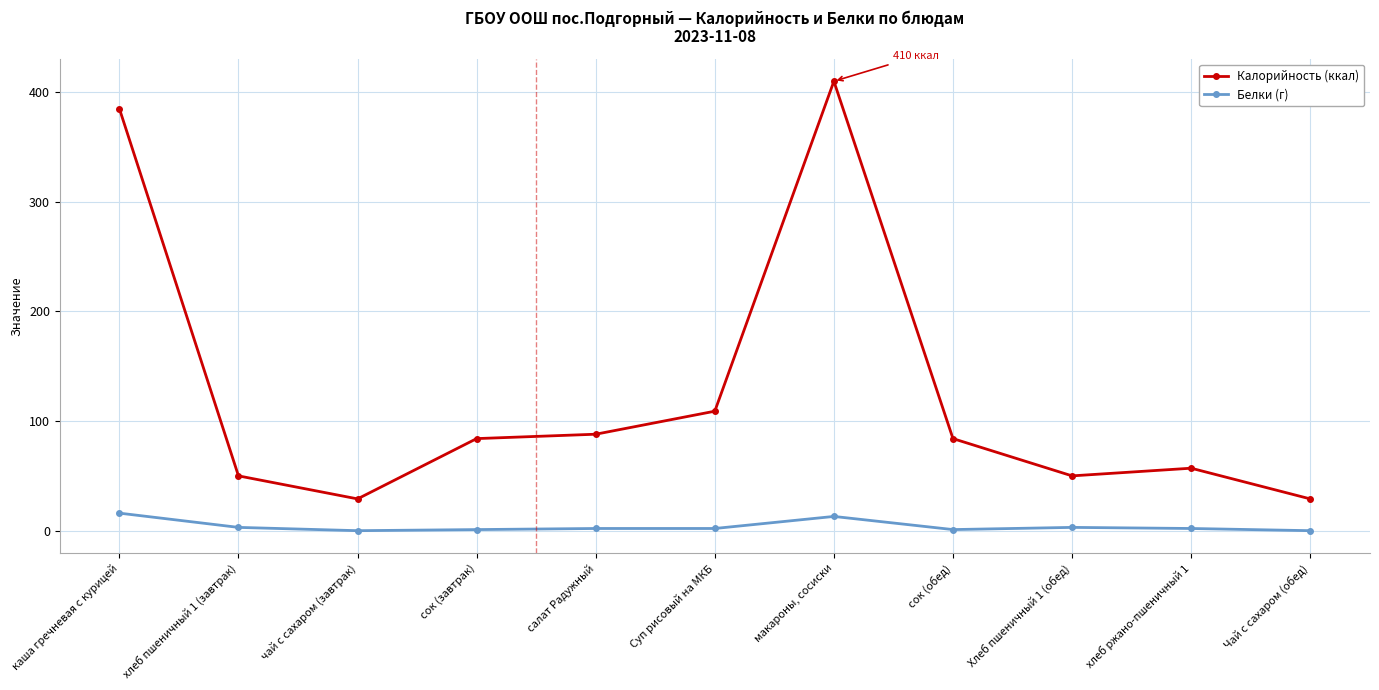

What position from the right is салат Радужный?

7